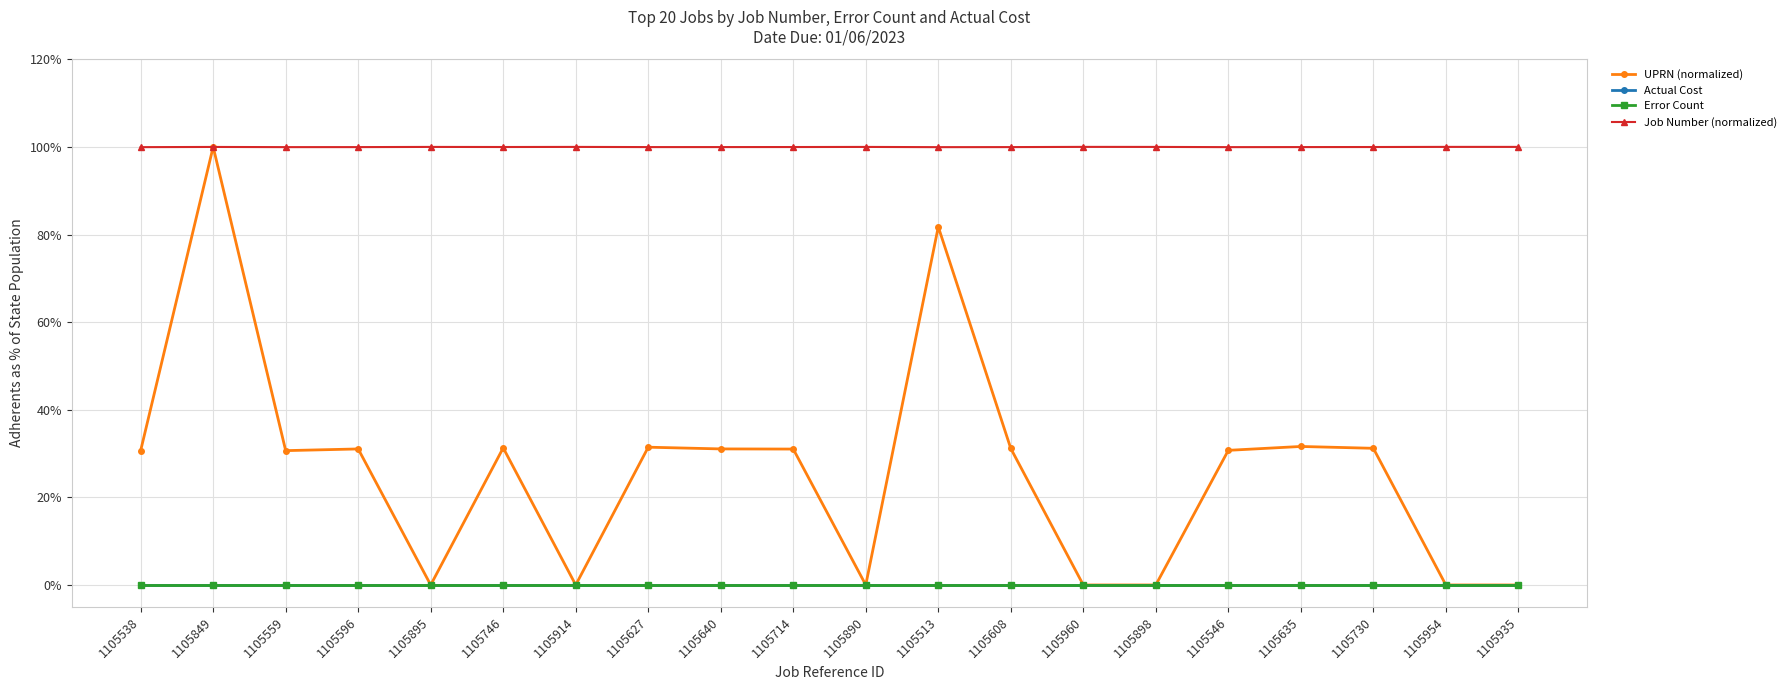

True or false: Actual Cost and Error Count cross at least once.

False